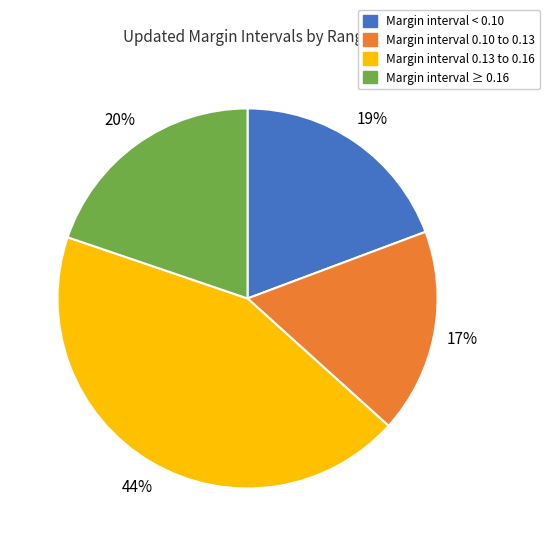

Count the number of slices in the pie.

4